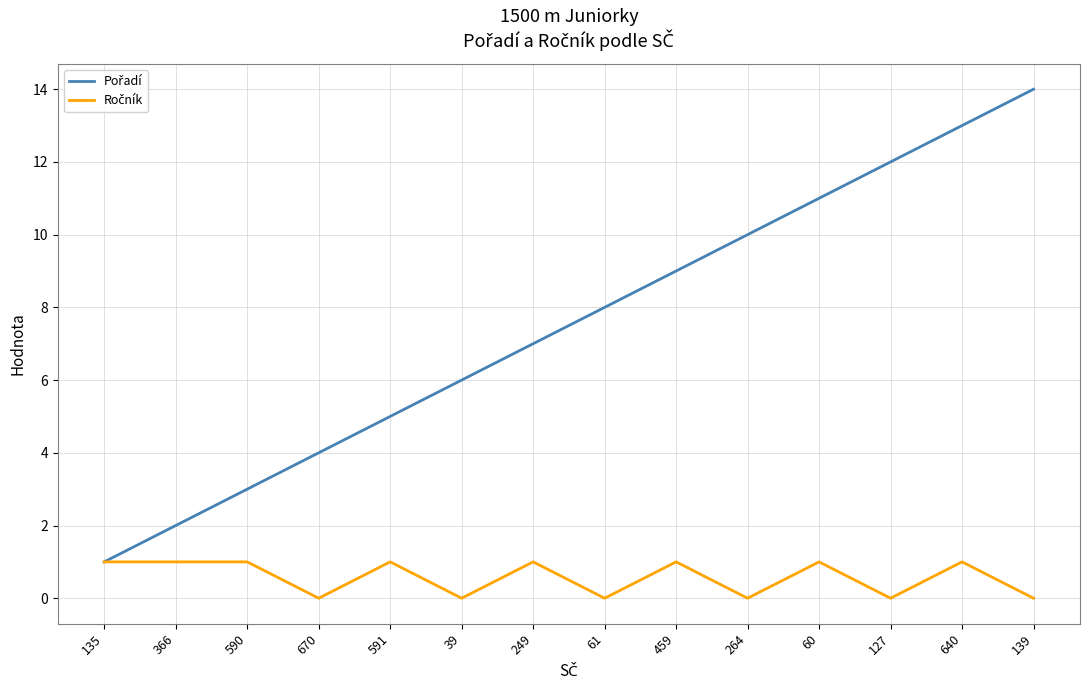

What position from the left is 670?

4